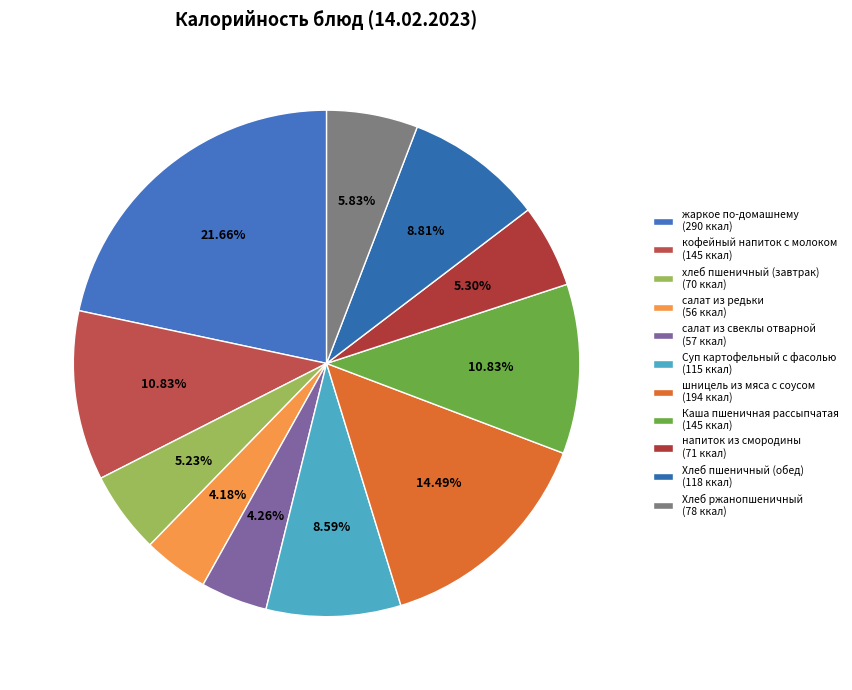

What is the change in value from хлеб пшеничный (завтрак) to напиток из смородины?

+1